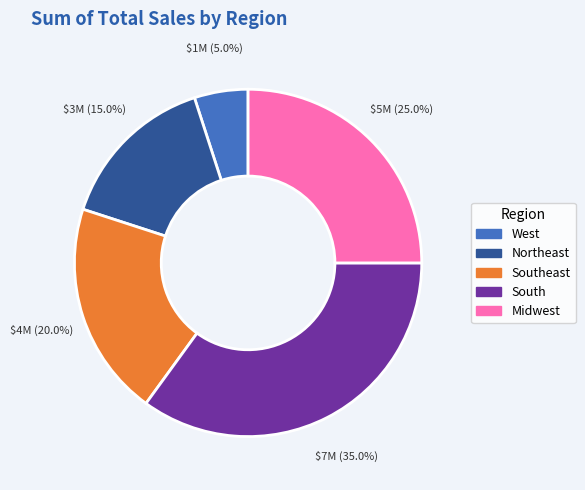

Is there any slice that represents more than half of the pie?

No